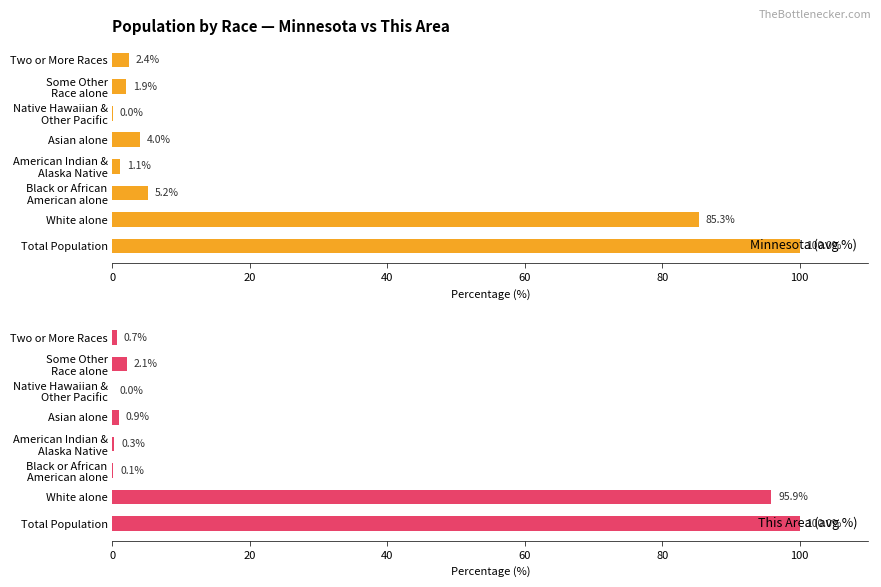

The value of Minnesota (avg %) at White alone is 85.3. True or false?

True